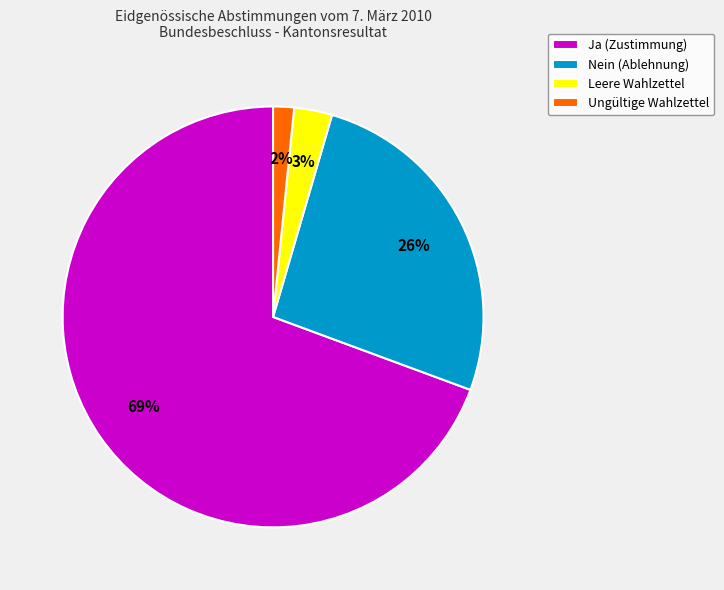

To the nearest percent, what is the average slice percentage?

25%